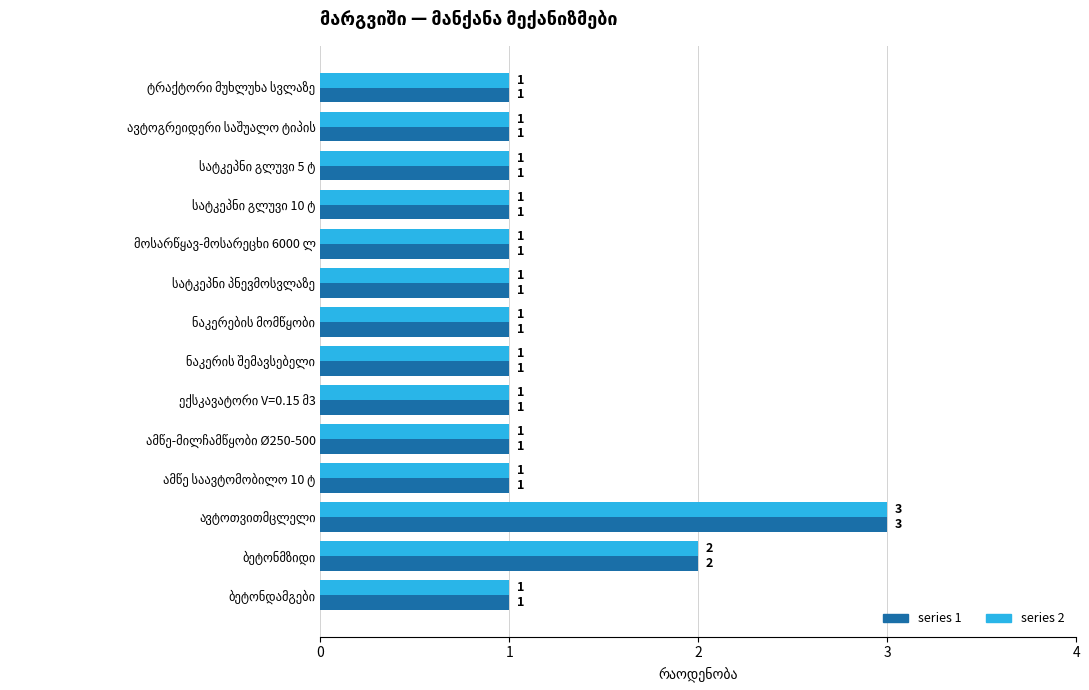

What is the maximum value shown in the chart?

3